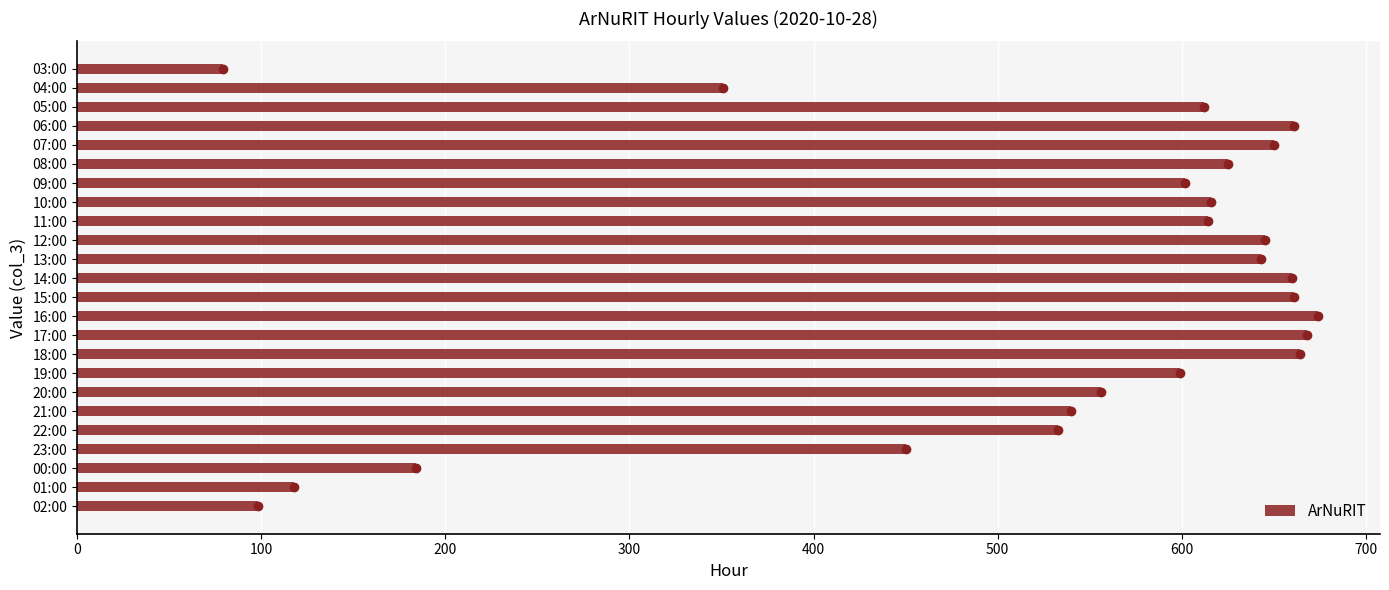

What is the change in value from 11:00 to 19:00?

-15